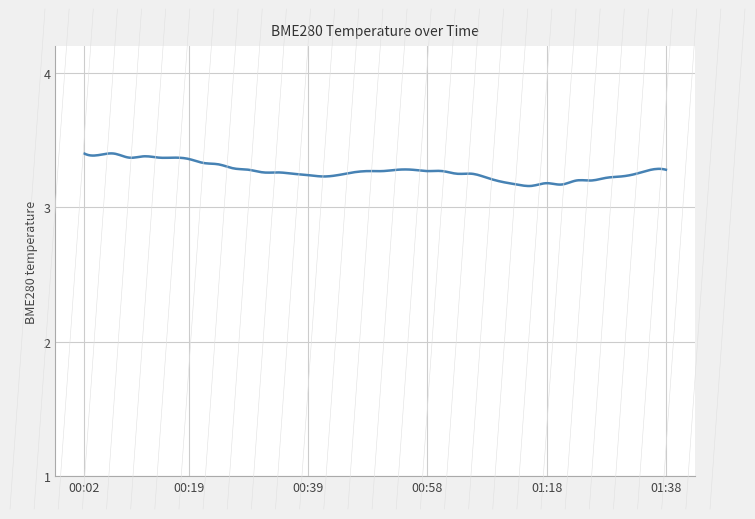

How many lines are shown in the chart?

1